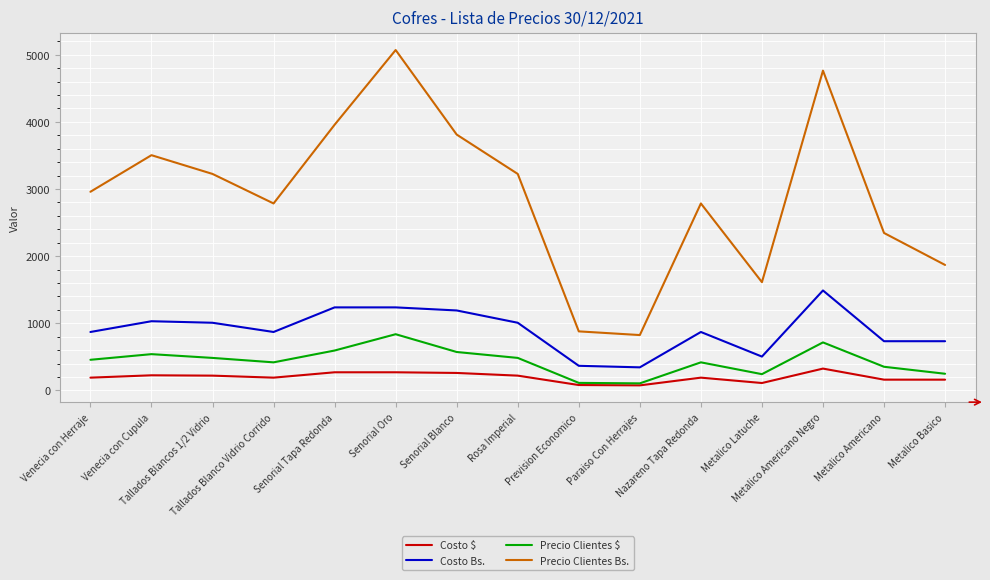

Which series has the largest total across all categories?

Precio Clientes Bs.